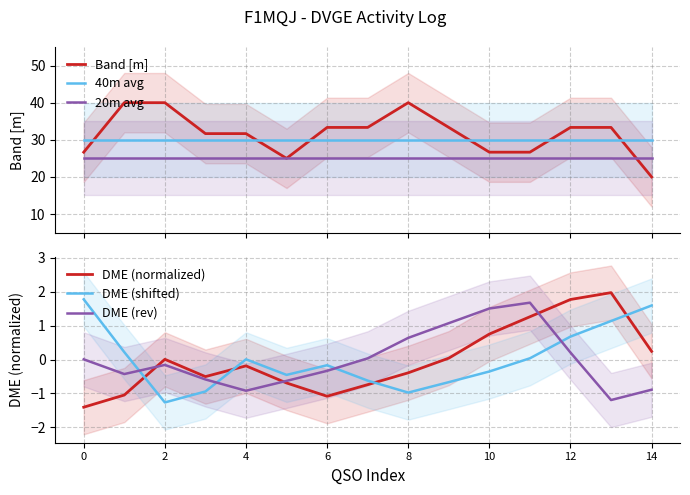

Is the value of DME (normalized) at 9 greater than the value of Band [m] at 14?

No